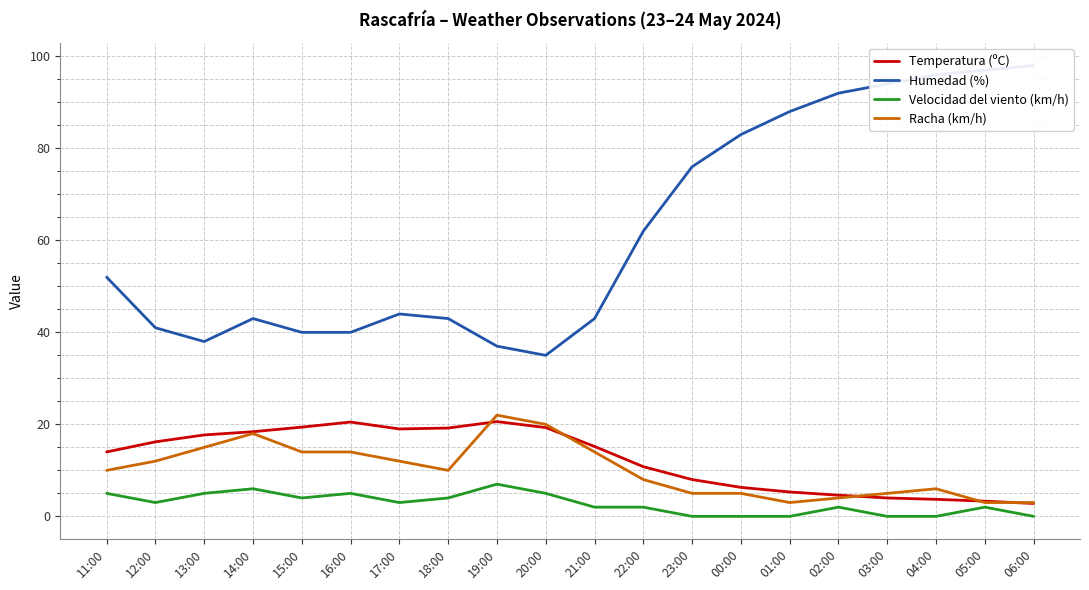

Is this an area chart (filled region under the line)?

No